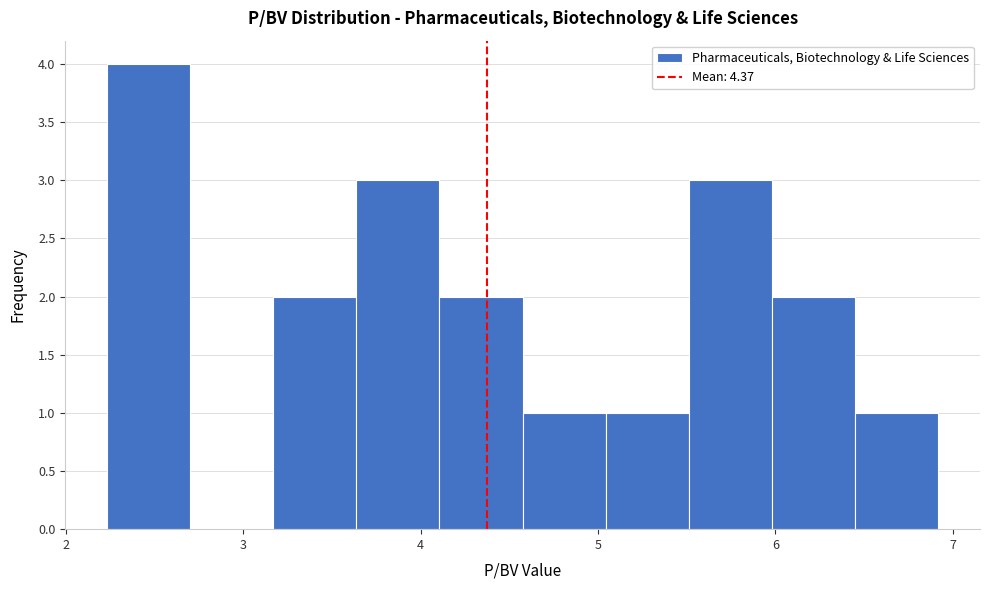

Over which range of the x-axis is the bar tallest?

2.2 to 2.7